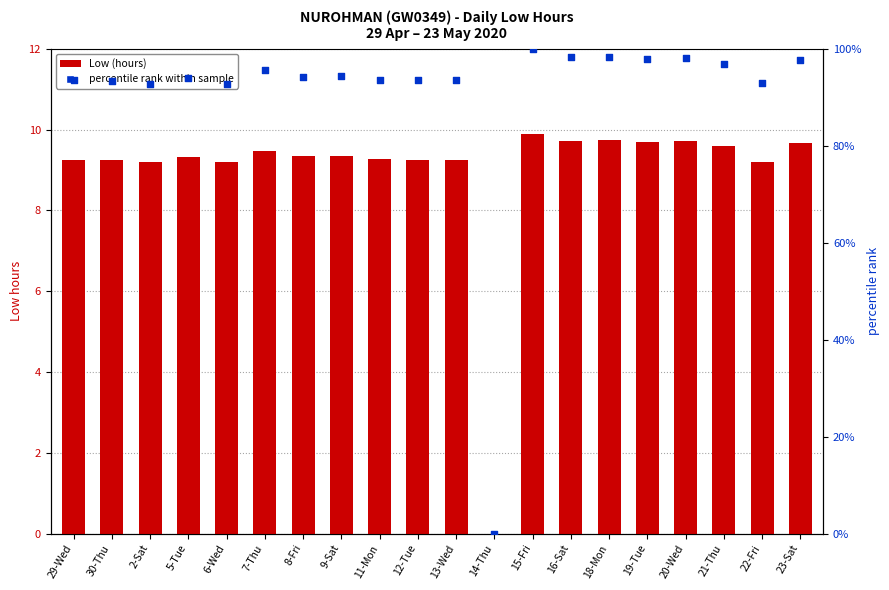

At which category is the sum across all series the highest?

15-Fri